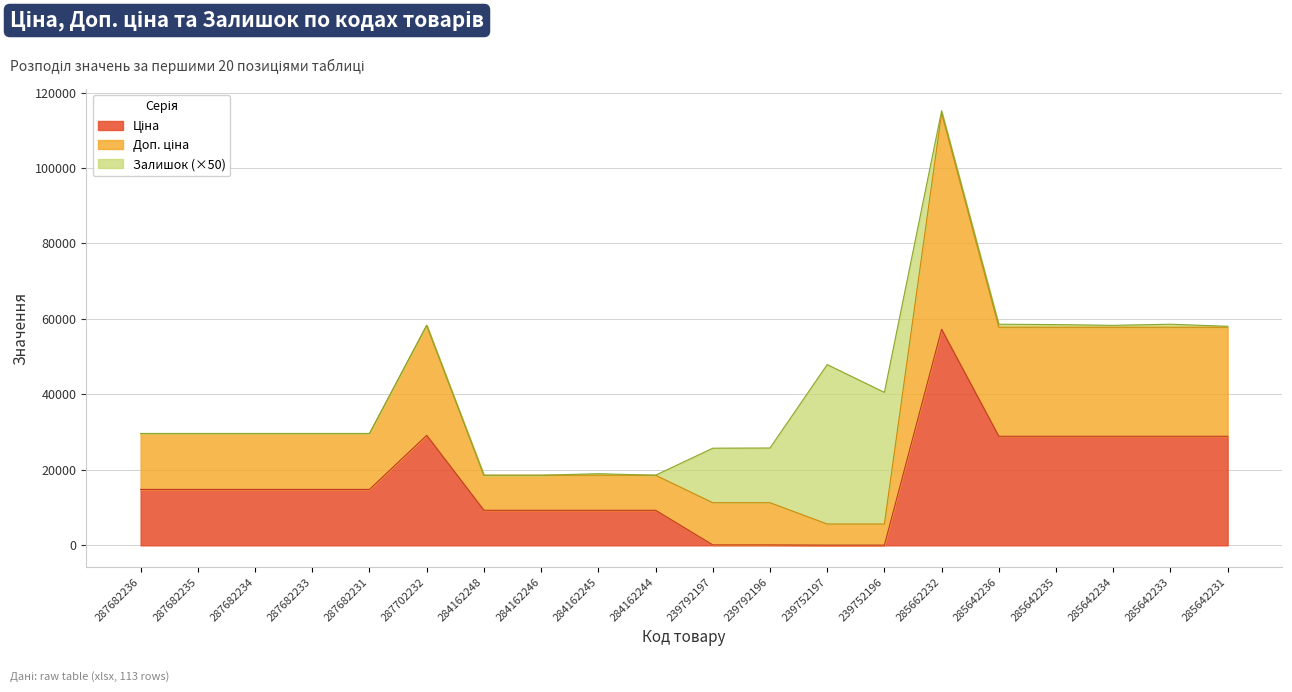

Is the value of Ціна at 239752196 greater than the value of Доп. ціна at 287682231?

No